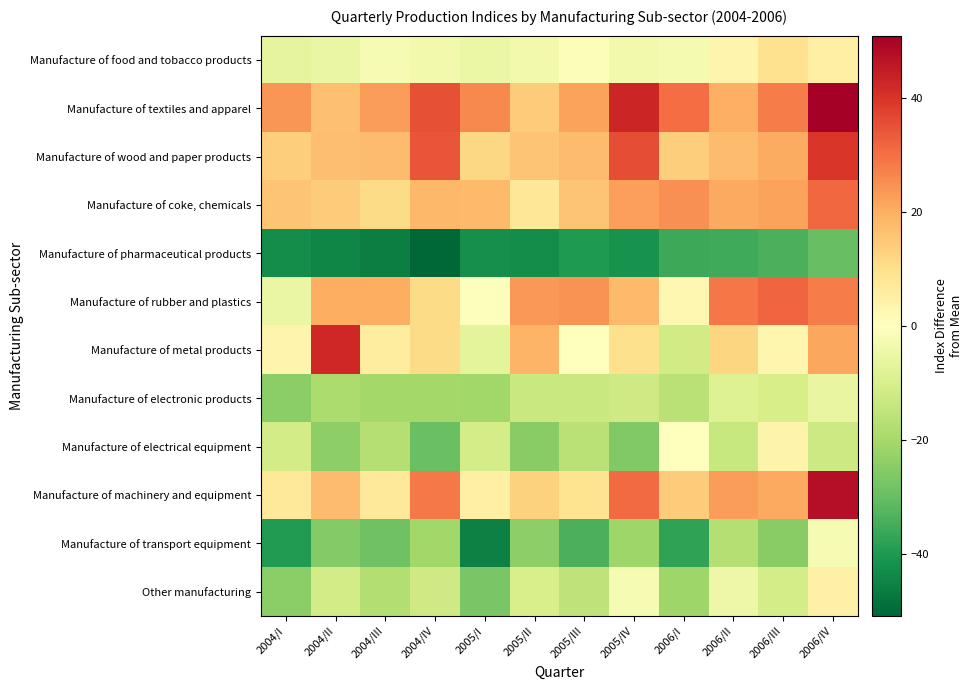

At which category does the chart reach its minimum across all series?

2004/IV